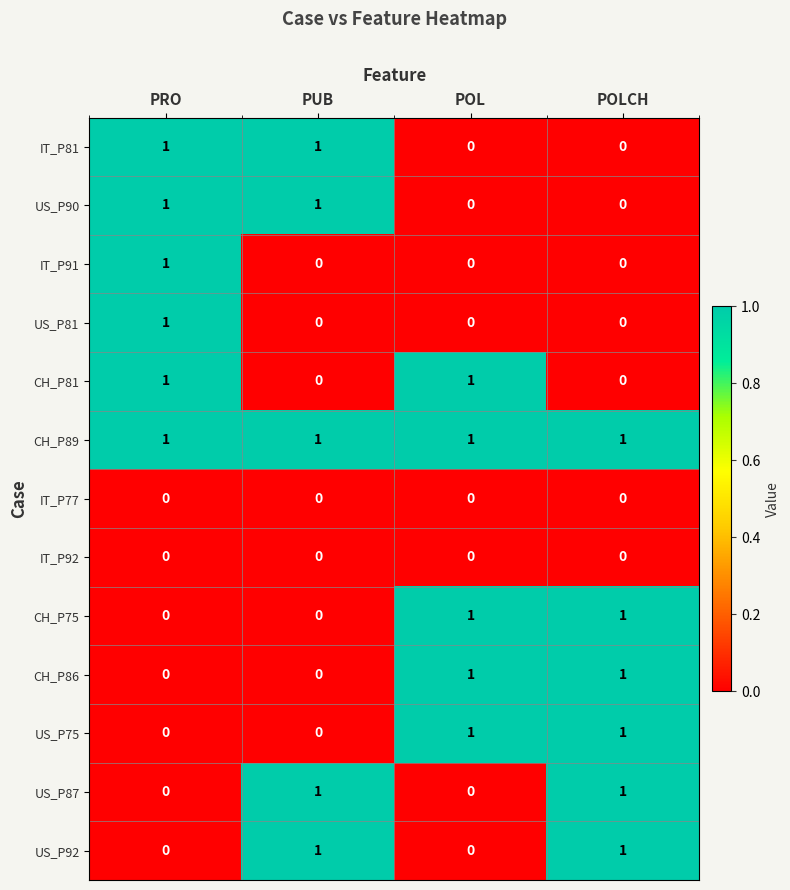

At how many categories does at least one series exceed 0?

4